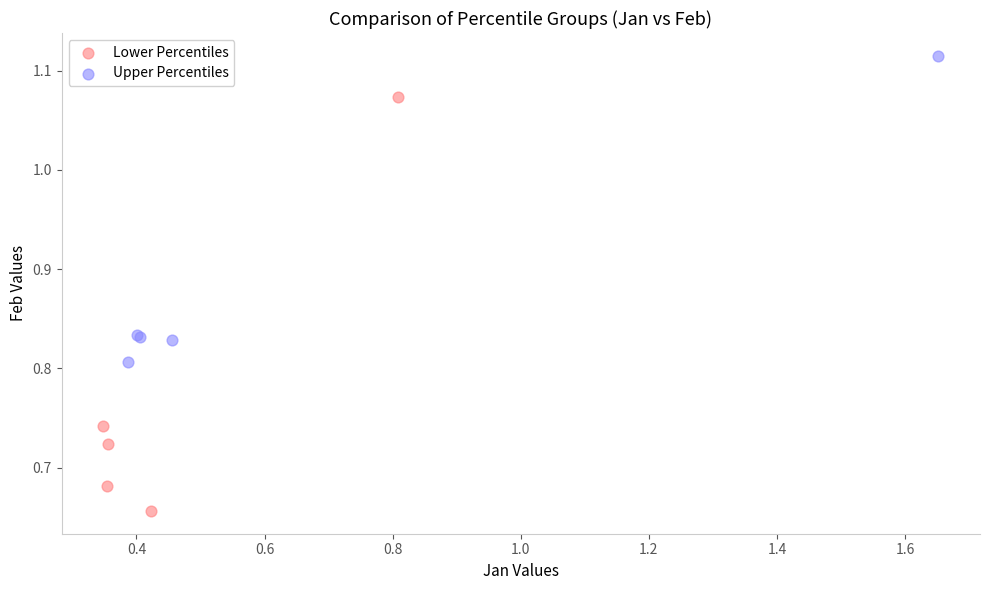

Which series has the widest spread of Y values?

Lower Percentiles